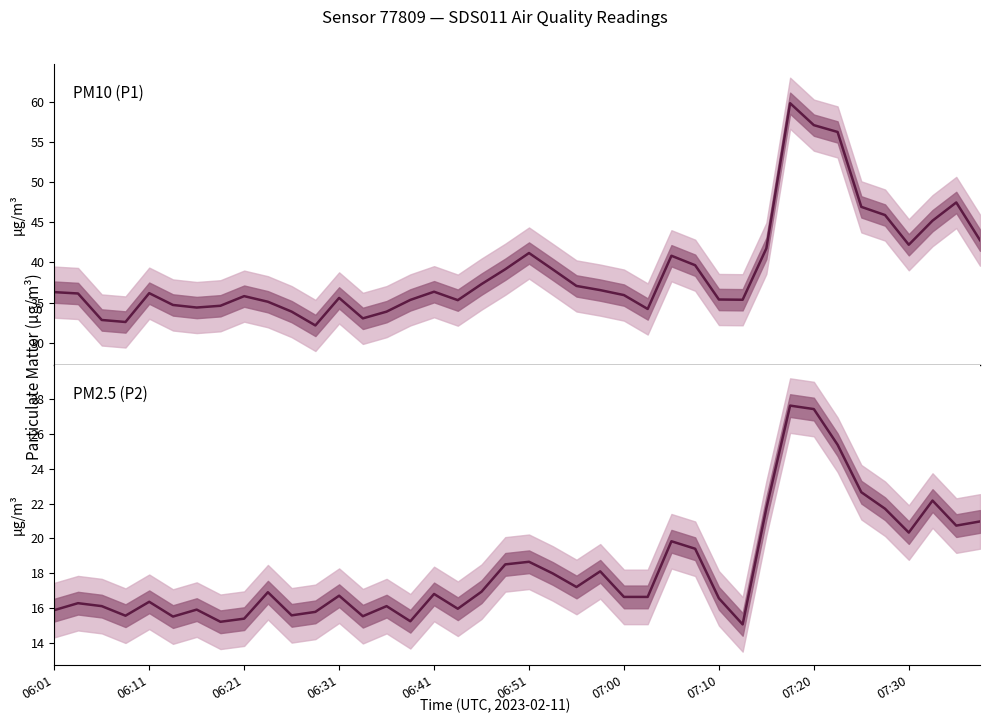

Is the value of P2 at 07:00 greater than the value of P1 at 07:30?

No